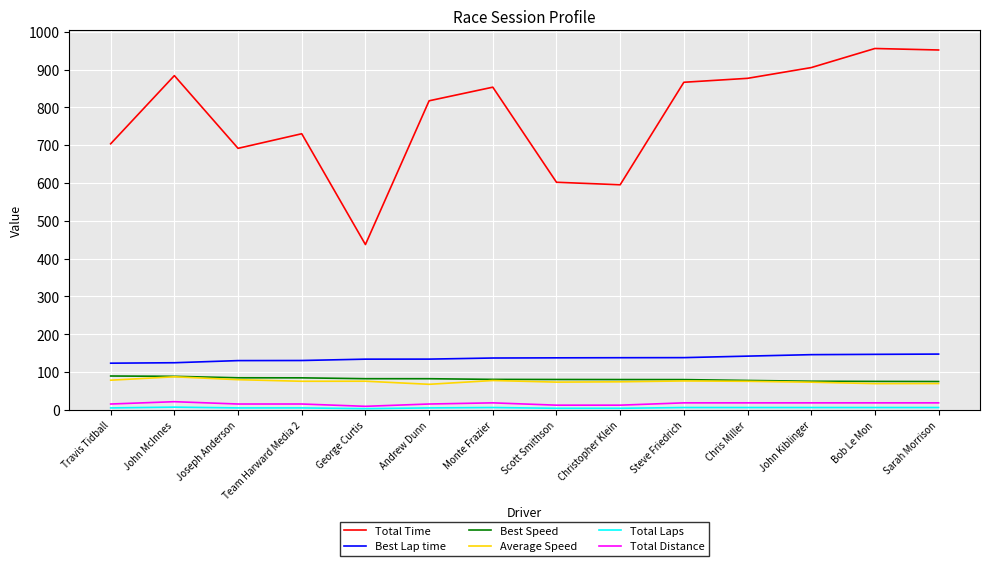

True or false: Average Speed has a value of 75.4 at Chris Miller.

True